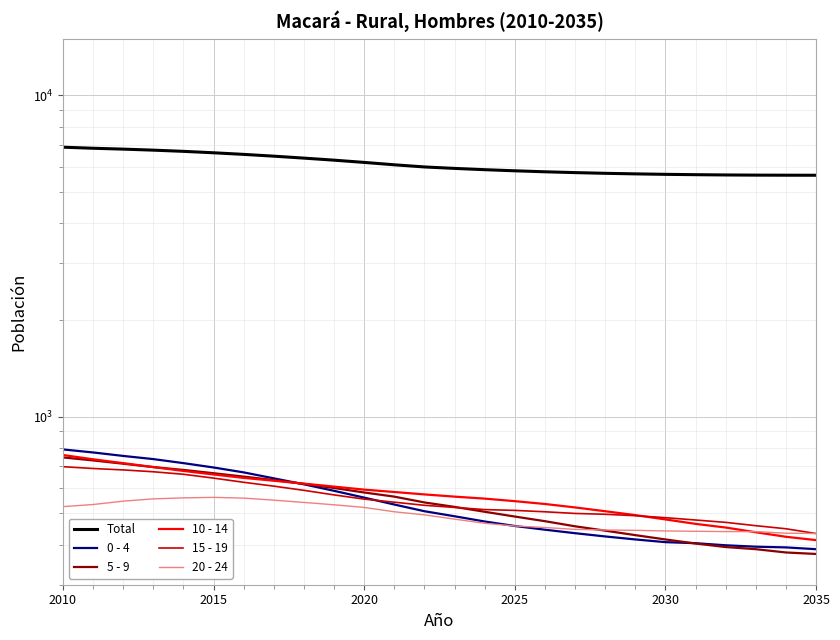

True or false: Total and 15 - 19 cross at least once.

False